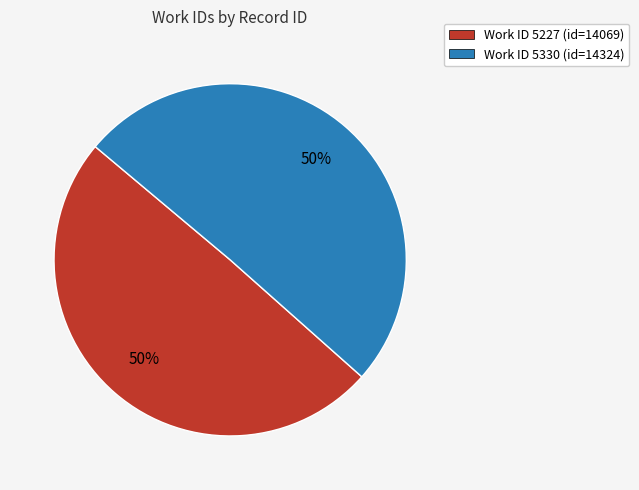

The Work ID 5227 (id=14069) slice represents 35% of the pie. True or false?

False